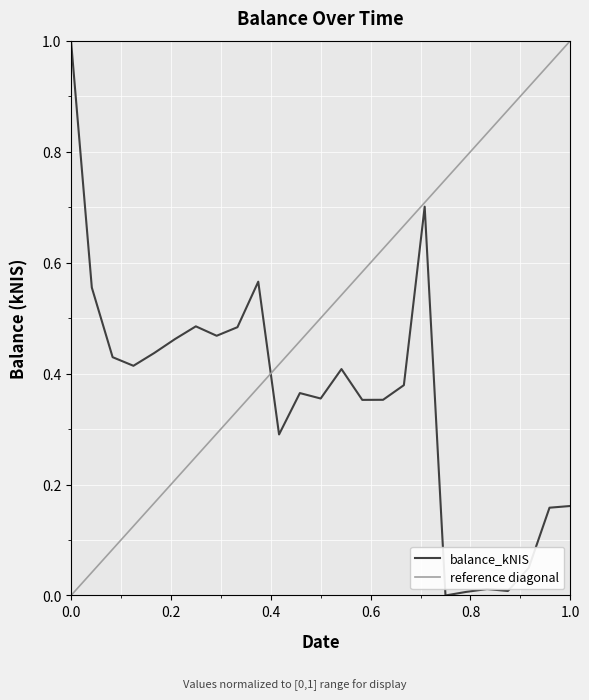

The value at 2024-01-18 is 0.5. True or false?

True